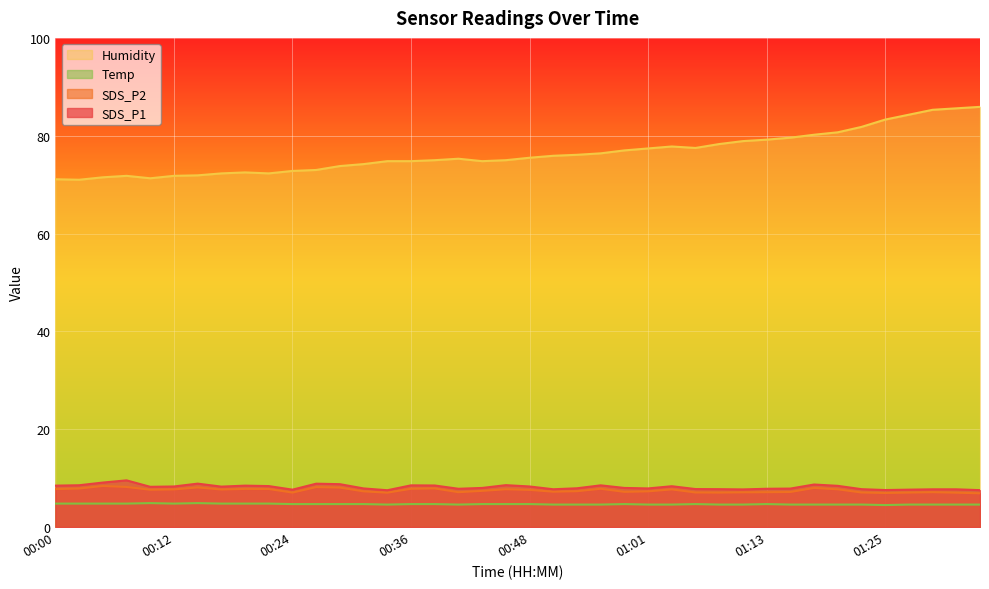

What are all the series names shown in the legend?

Humidity, Temp, SDS_P2, SDS_P1